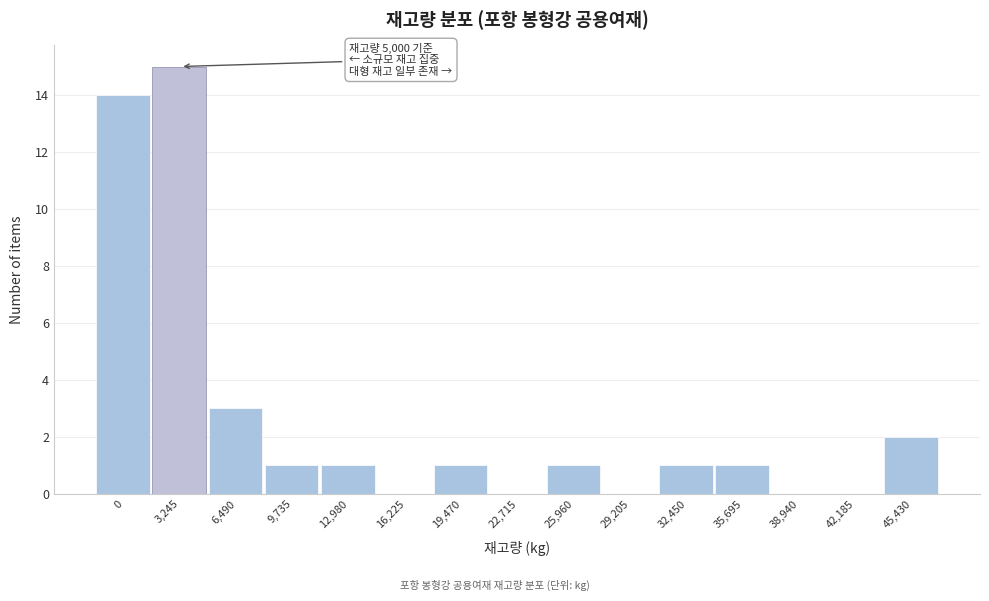

Reading left to right, extract all data points from this chart.

0=14	3,245=15	6,490=3	9,735=1	12,980=1	16,225=0	19,470=1	22,715=0	25,960=1	29,205=0	32,450=1	35,695=1	38,940=0	42,185=0	45,430=2